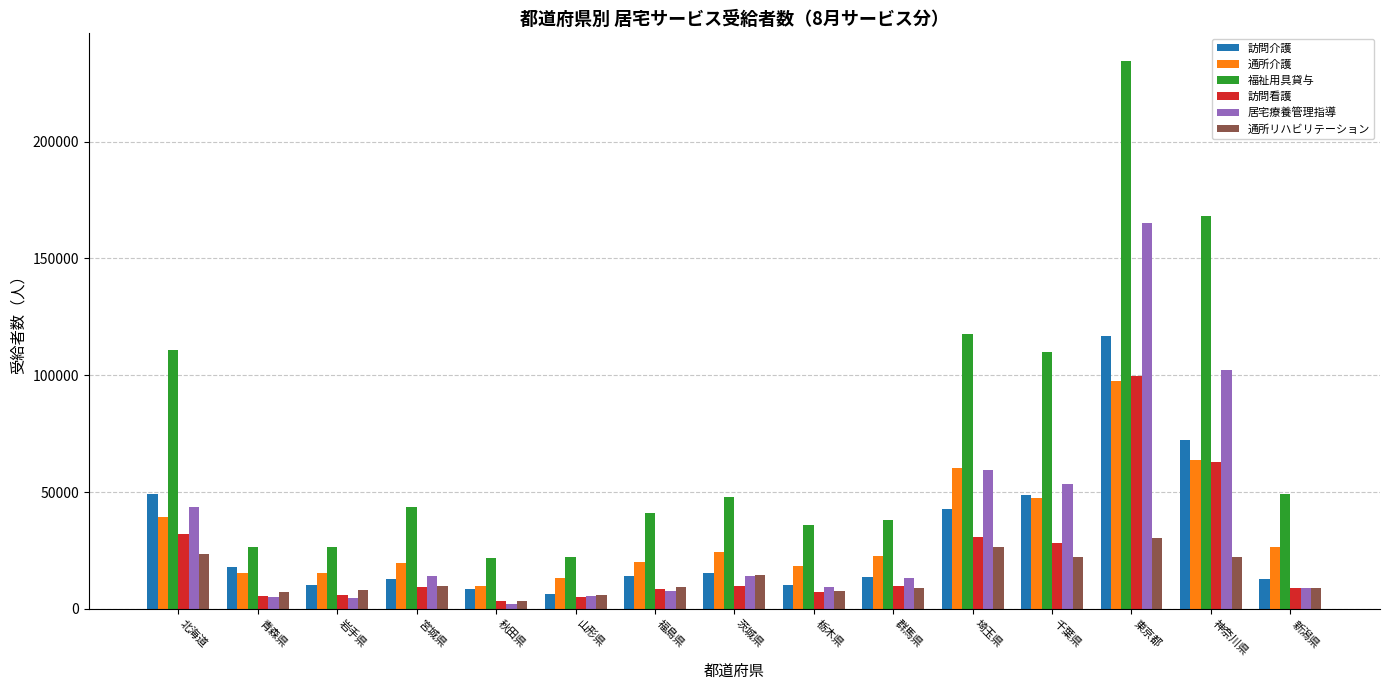

What is the minimum value for 通所介護?

9682